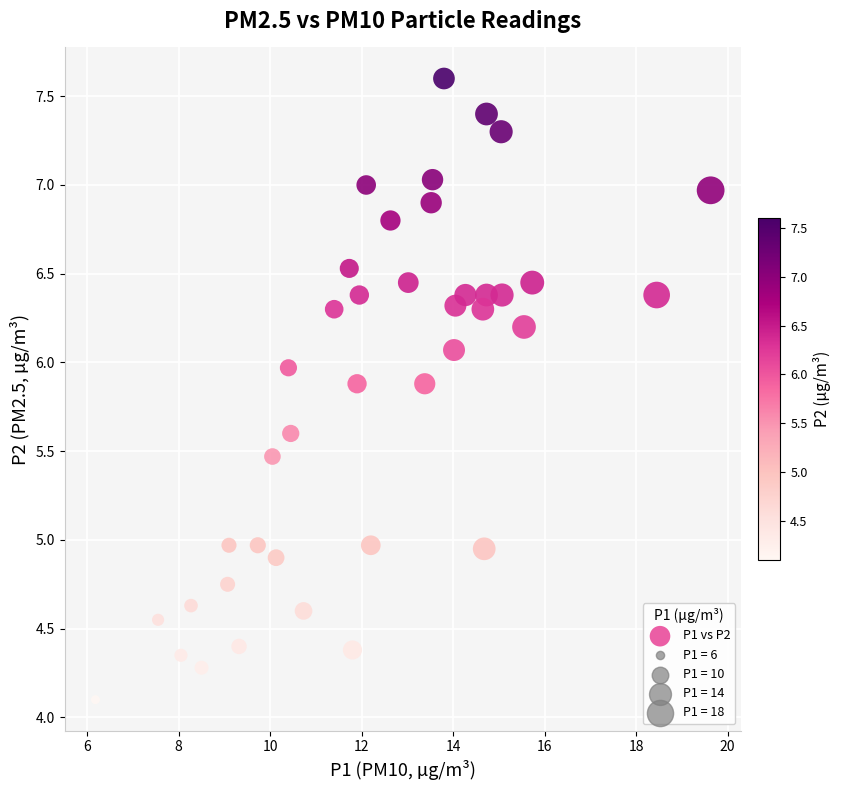

What is the range of X values (max minus min)?

13.4